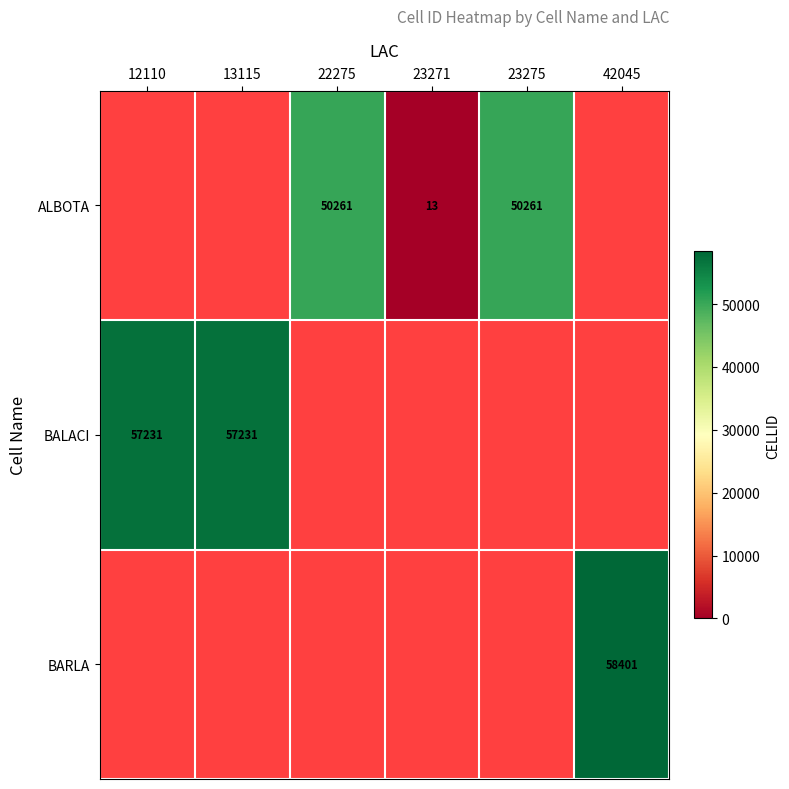

What is the spread (max minus min) of values at 23271?

13